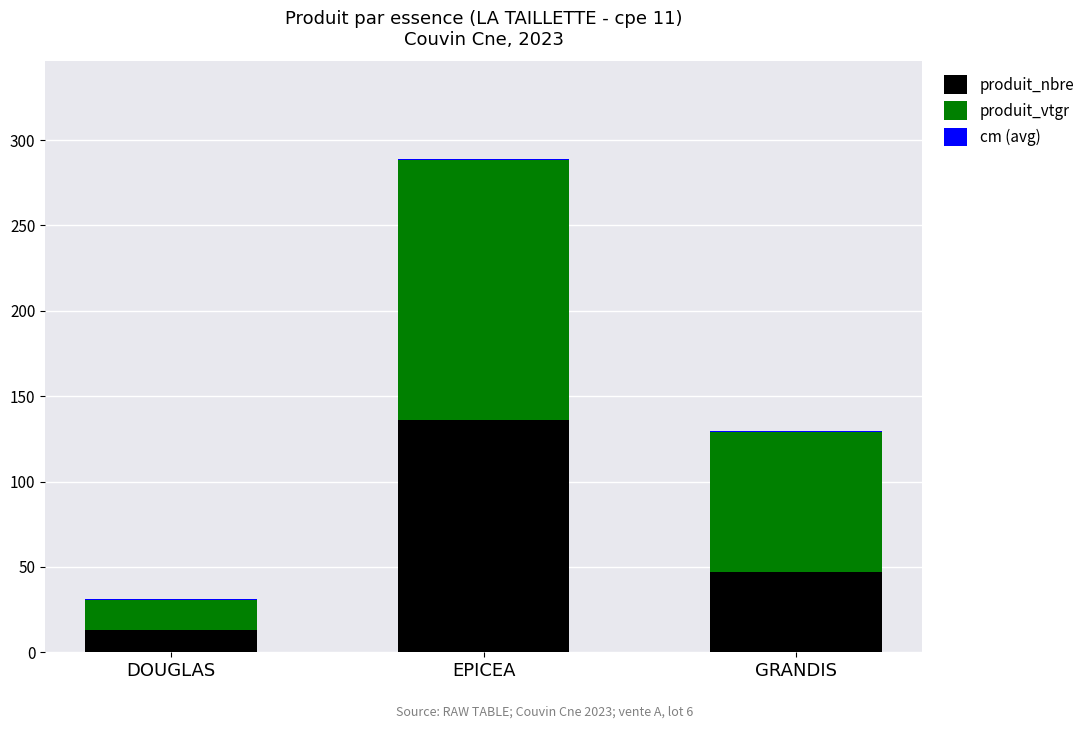

What is the highest value of the produit_nbre series?

136.0